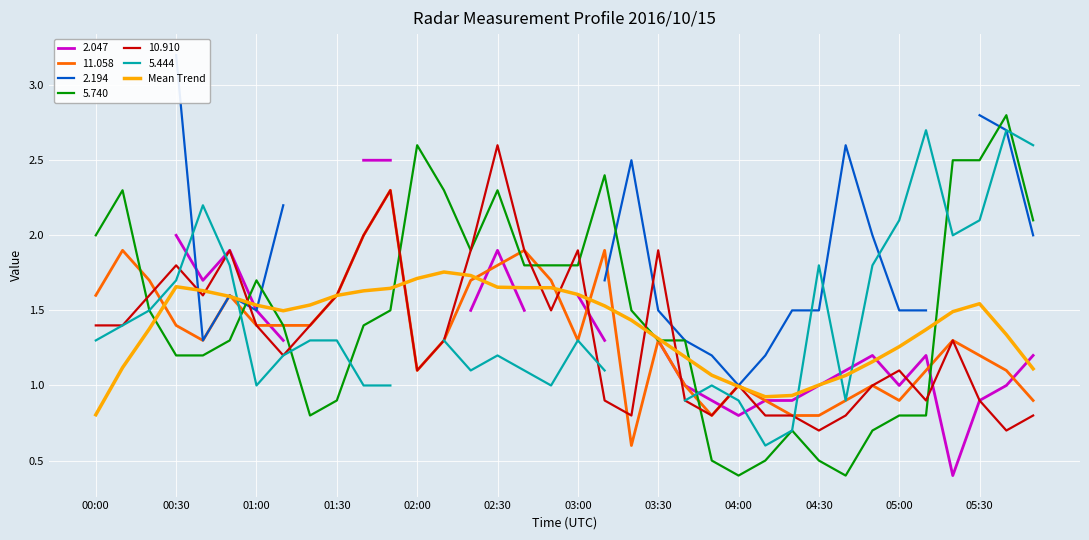

Reading left to right, what are all the values shown in this chart?

0.8	1.1	1.4	1.7	1.6	1.6	1.5	1.5	1.5	1.6	1.6	1.6	1.7	1.8	1.7	1.7	1.7	1.7	1.6	1.5	1.4	1.3	1.2	1.1	1.0	0.9	0.9	1.0	1.1	1.2	1.3	1.4	1.5	1.5	1.3	1.1